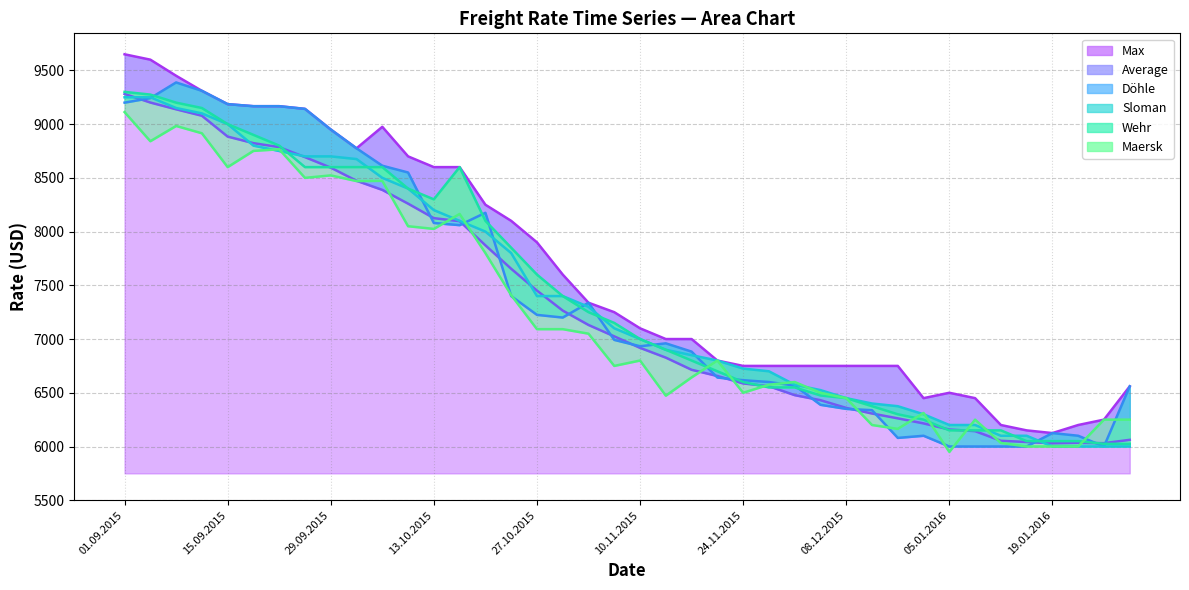

Which series ends up on top after the final intersection of Wehr and Maersk?

Maersk